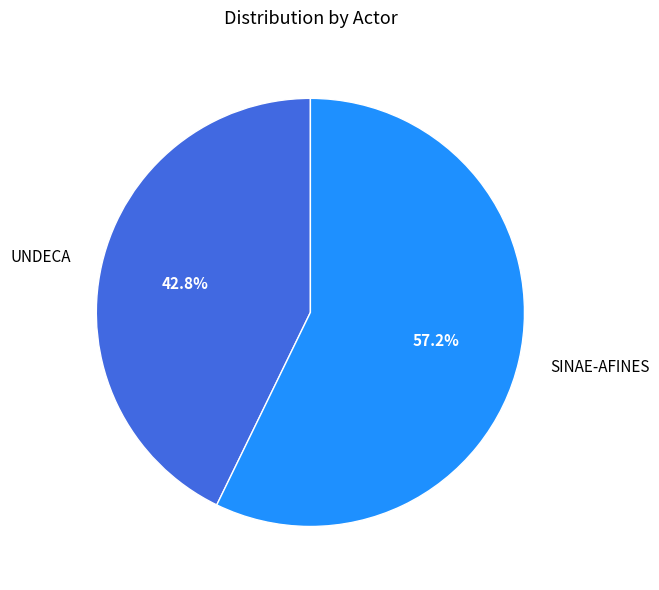

Rank the categories by value from lowest to highest.

UNDECA, SINAE-AFINES